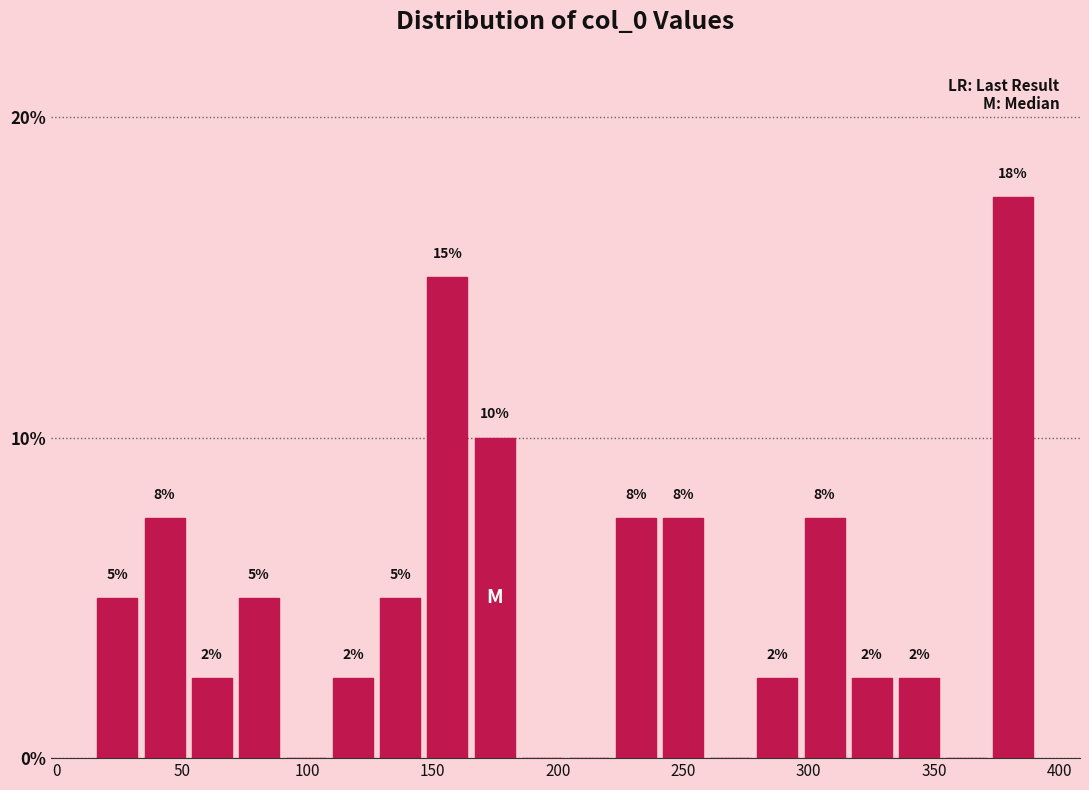

Around what value on the x-axis is the tallest bar? Give the approximate position of its centre, as read against the axis.

380